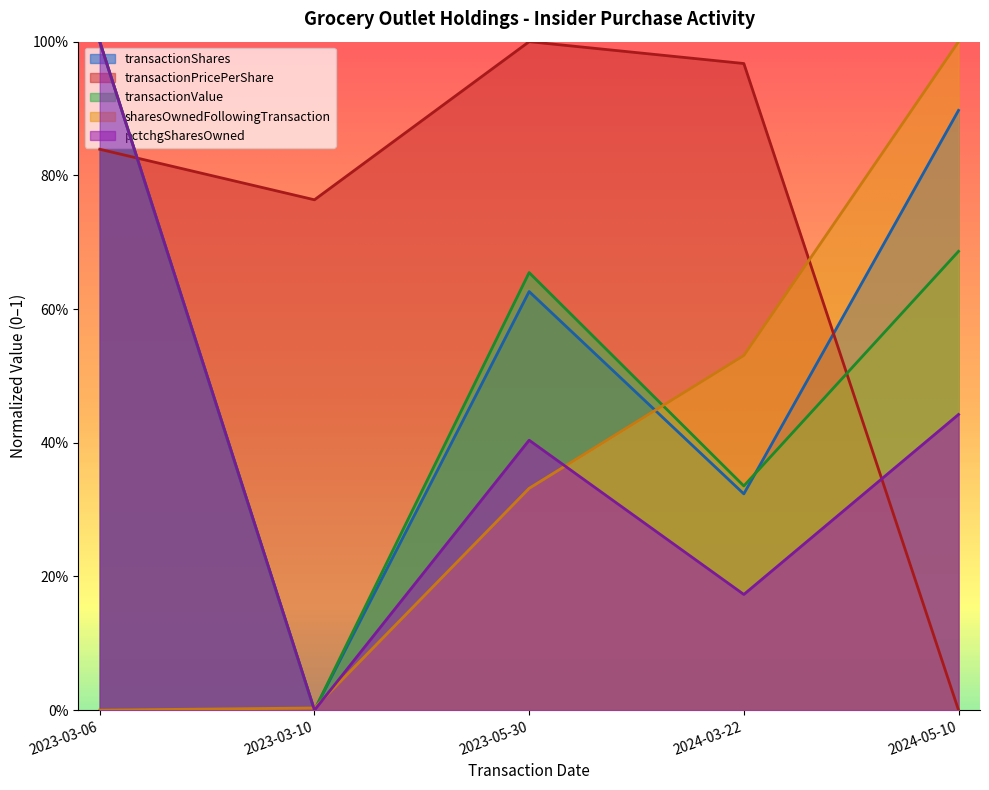

Reading left to right, list all the values displayed in this chart.

transactionShares: 1.0	0.0	0.6	0.3	0.9
transactionPricePerShare: 0.8	0.8	1.0	1.0	0.0
transactionValue: 1.0	0.0	0.7	0.3	0.7
sharesOwnedFollowingTransaction: 0.0	0.0	0.3	0.5	1.0
pctchgSharesOwned: 1.0	0.0	0.4	0.2	0.4